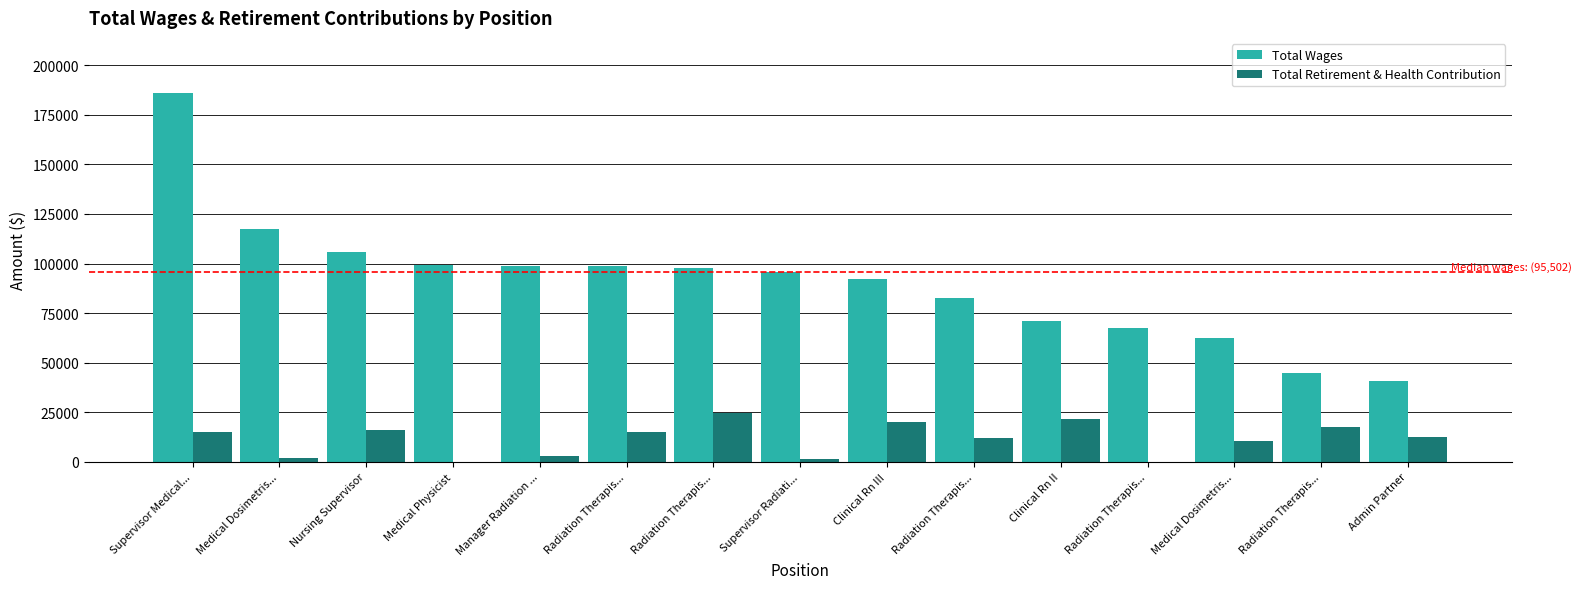

What is the label of the 12th bar from the right?

Medical Physicist